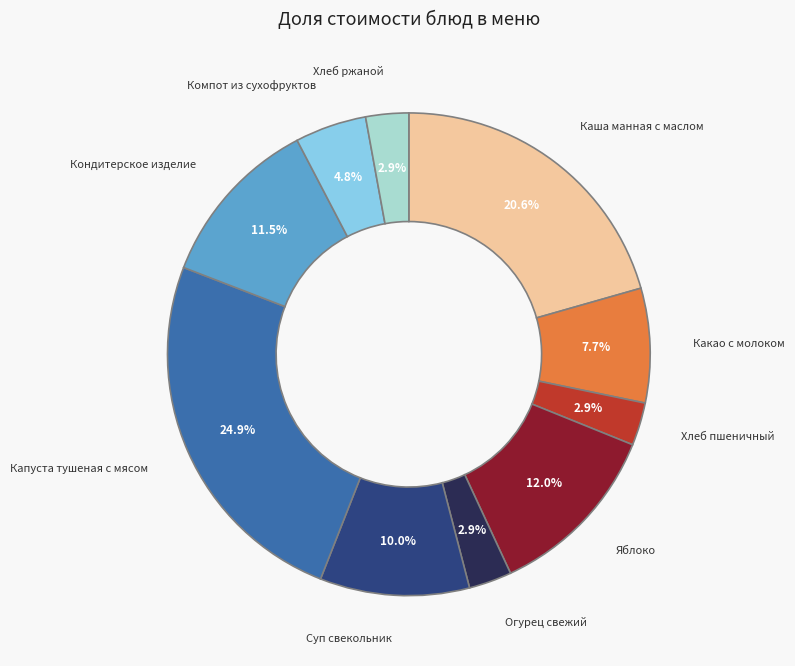

What is the ratio of the value at Хлеб пшеничный to the value at Каша манная с маслом?

0.1